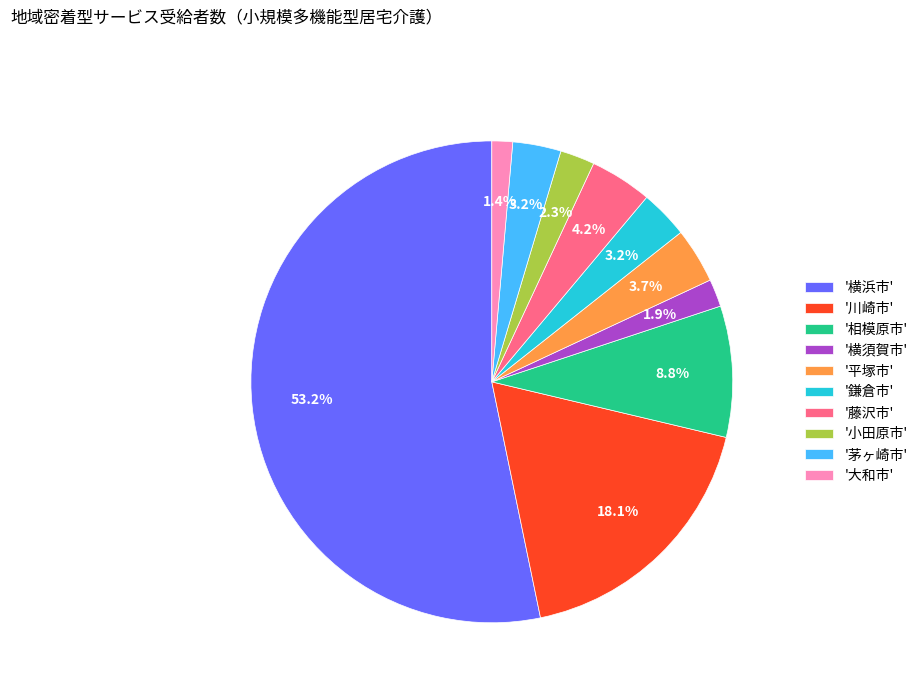

Is there a majority slice in this chart?

Yes